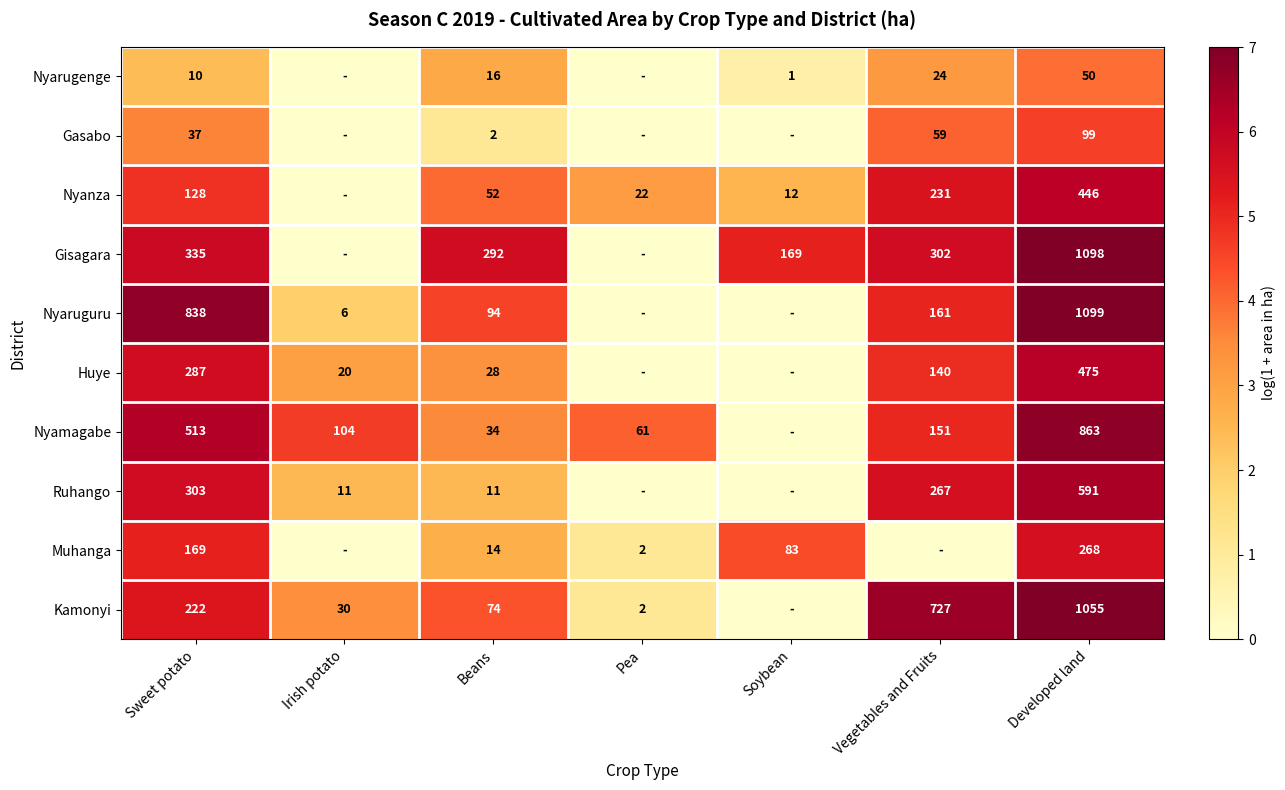

What is the difference between the highest and lowest values at Beans?

290